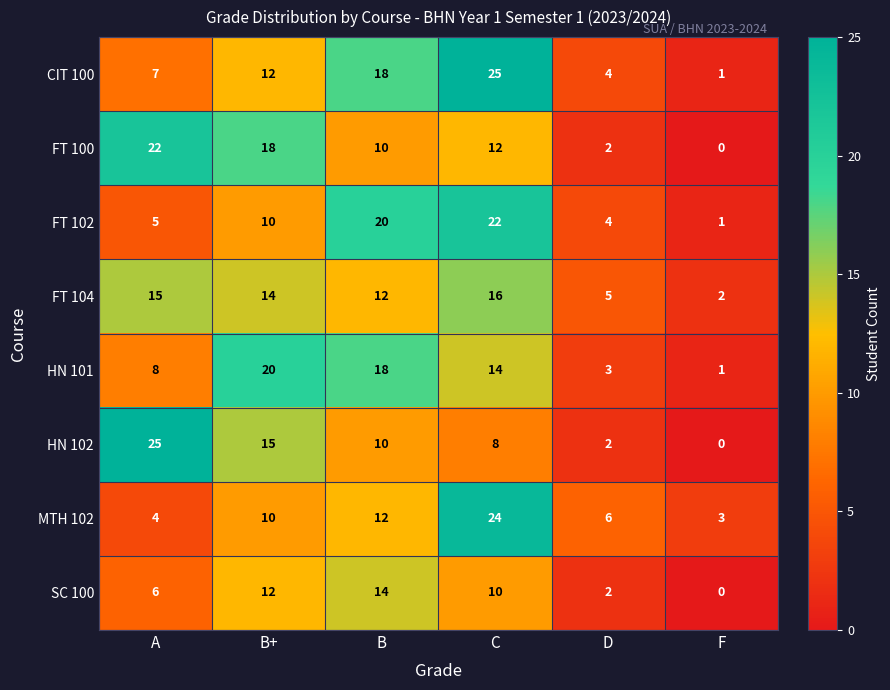

Which series has the largest total across all categories?

CIT 100